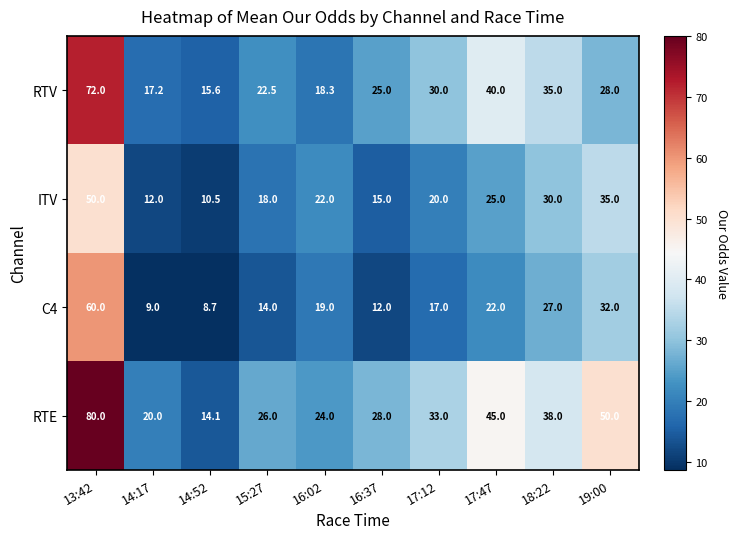

Rank the series by their maximum value, from lowest to highest.

ITV, C4, RTV, RTE